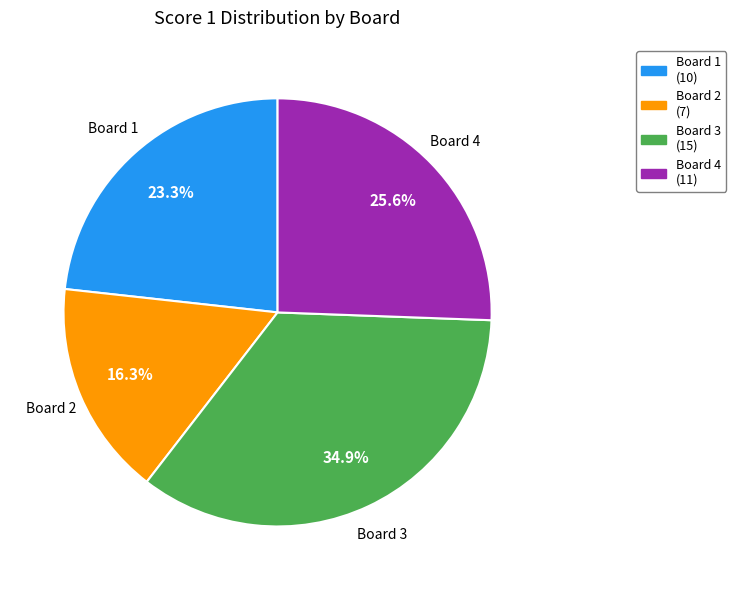

Which slice is the largest?

Board 3